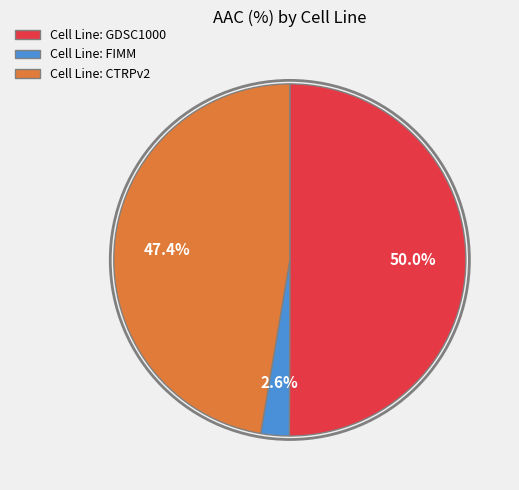

Count the number of slices in the pie.

3